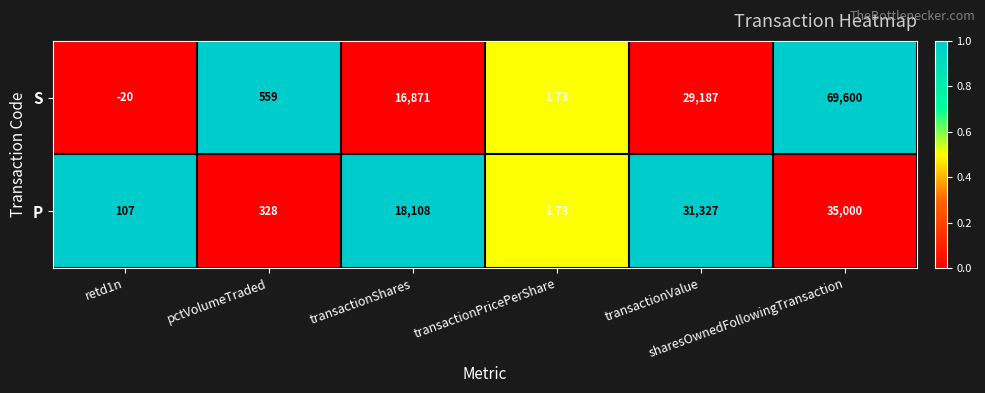

List the series in order of their overall mean, highest first.

S, P